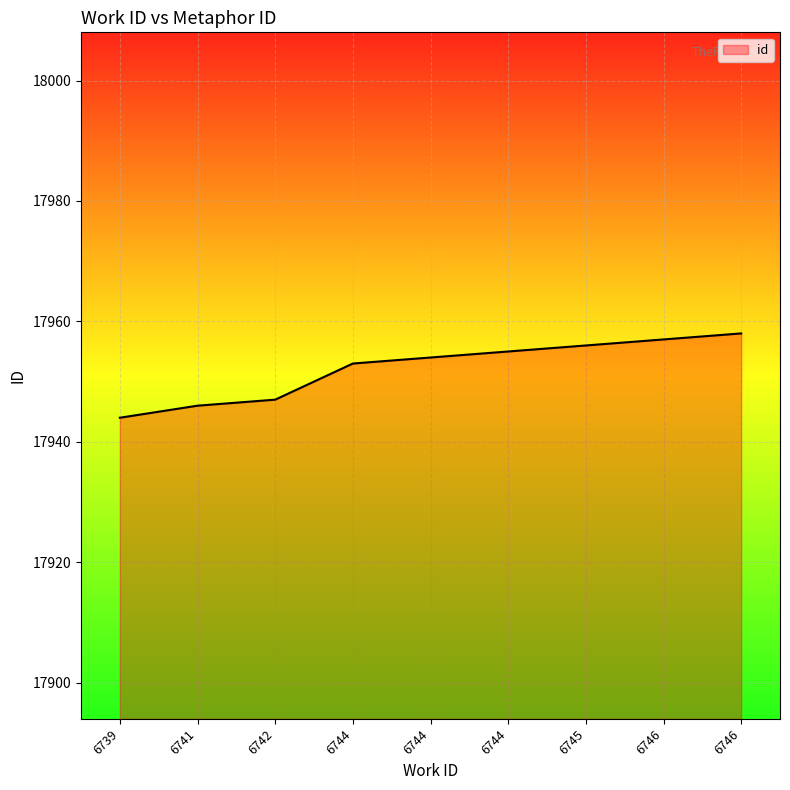

How many lines are shown in the chart?

1